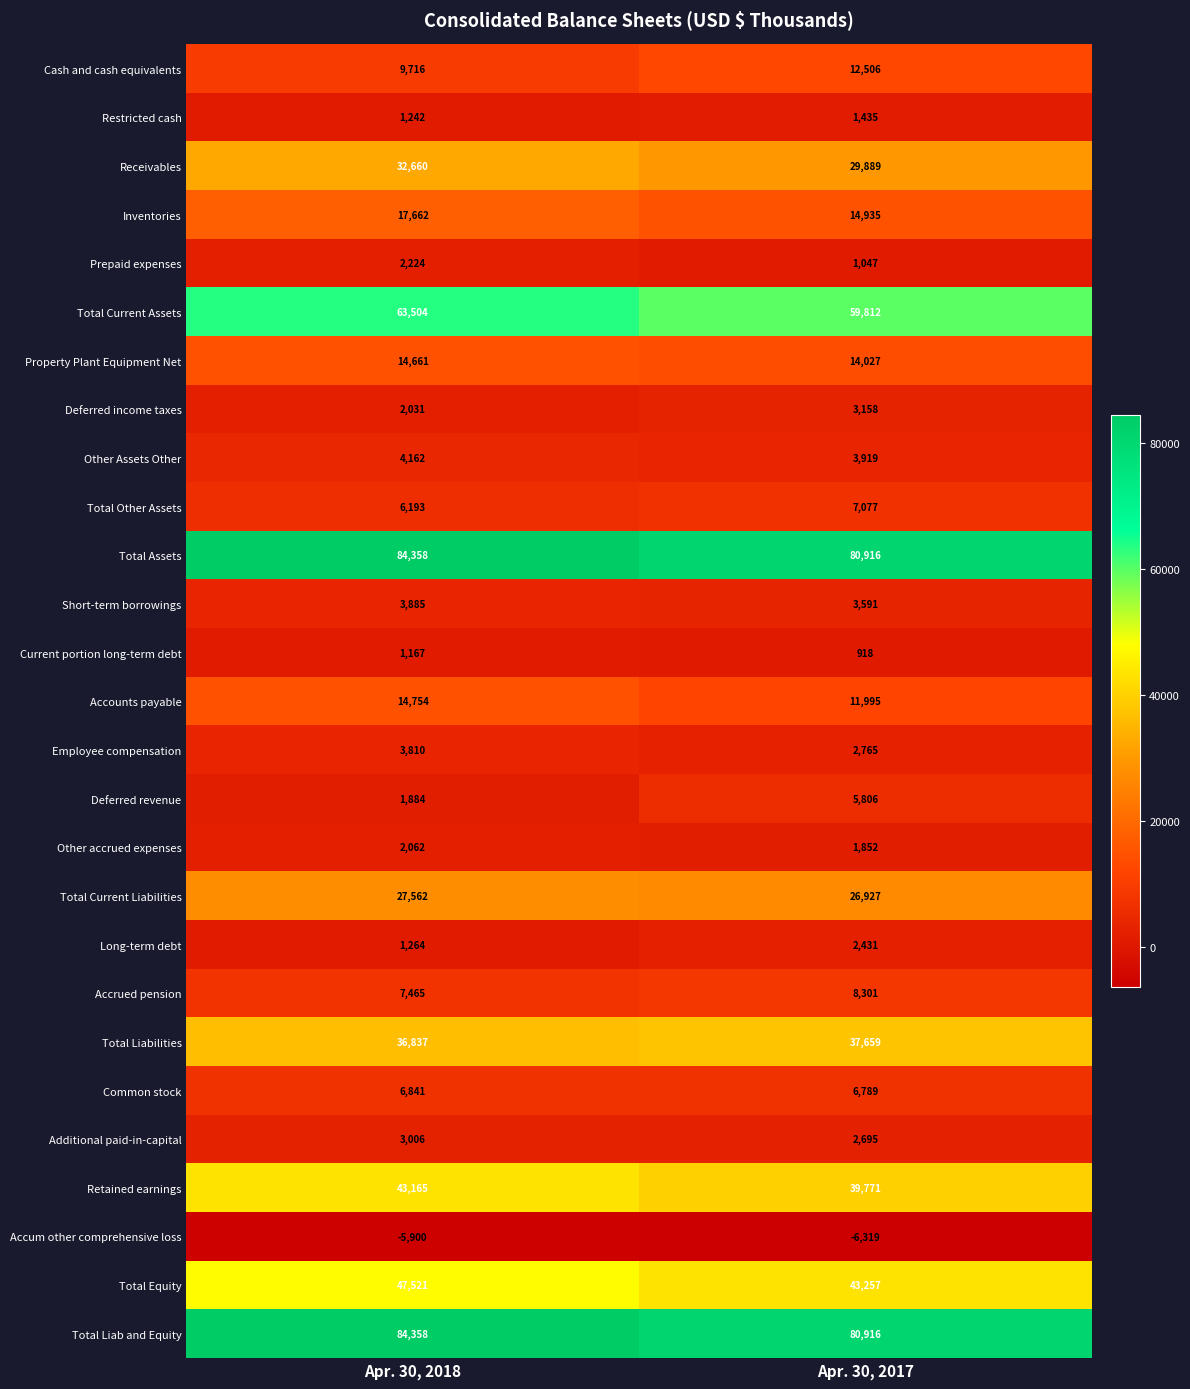

At how many categories does at least one series exceed 17390?

2